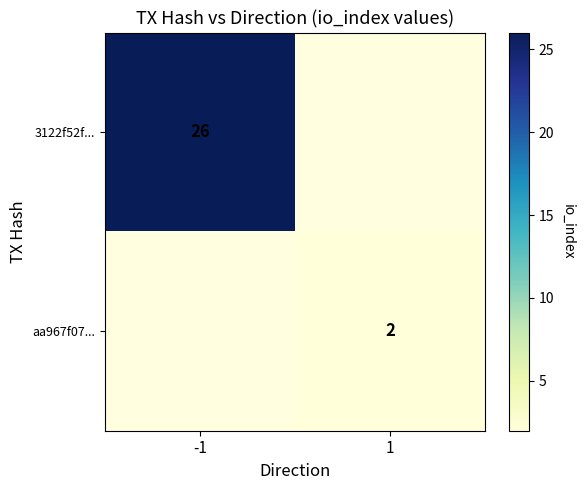

Which label corresponds to the smallest value in the chart?

1